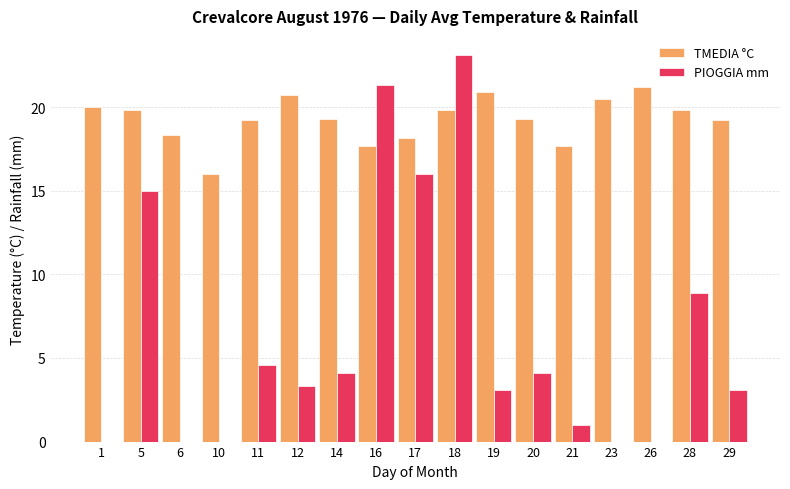

How many data points does each series have?

17